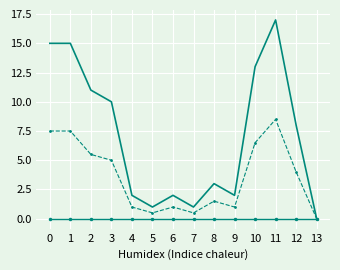

Which category has the highest value across all series?

11